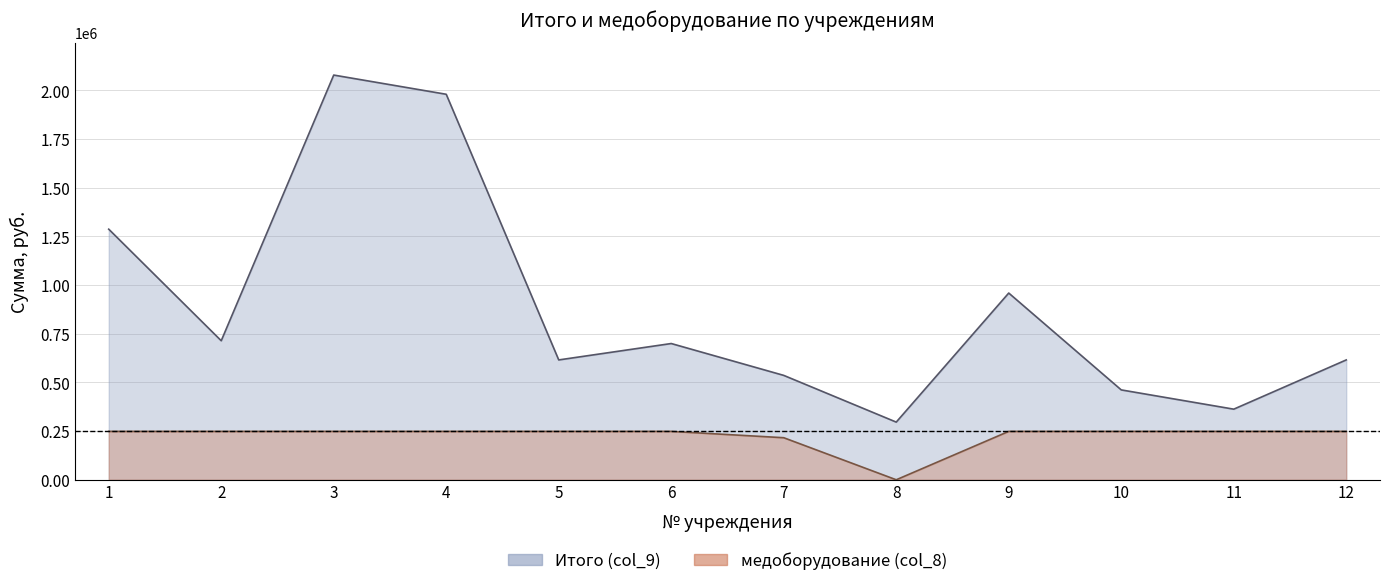

At which category does the chart reach its minimum across all series?

8